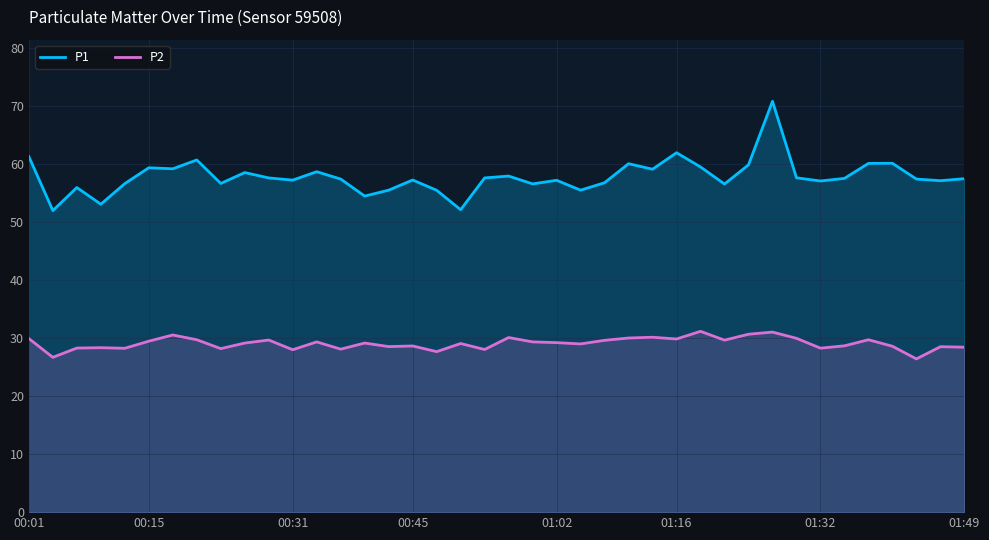

How many data points in P1 are above 57?

27